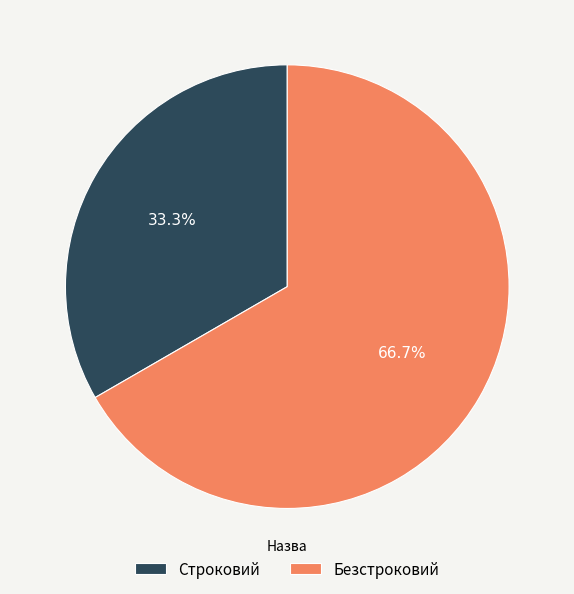

Which slice represents more than half of the pie?

Безстроковий